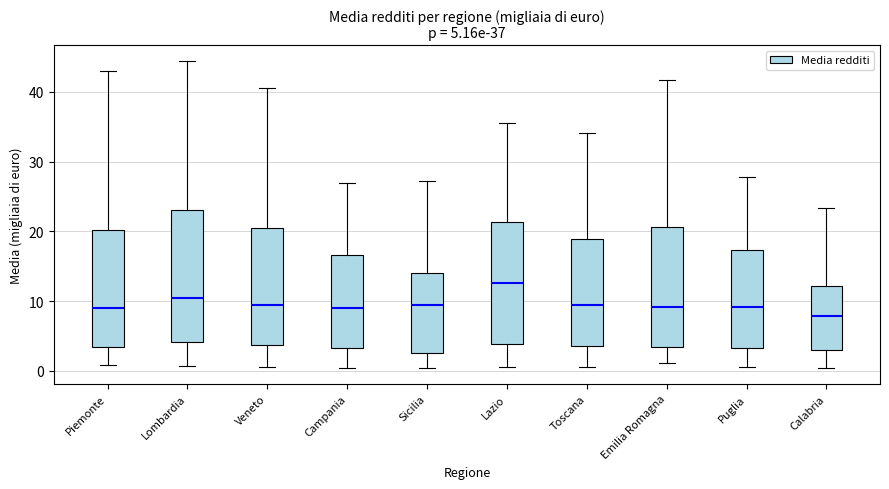

Which box has the highest median line?

Lazio